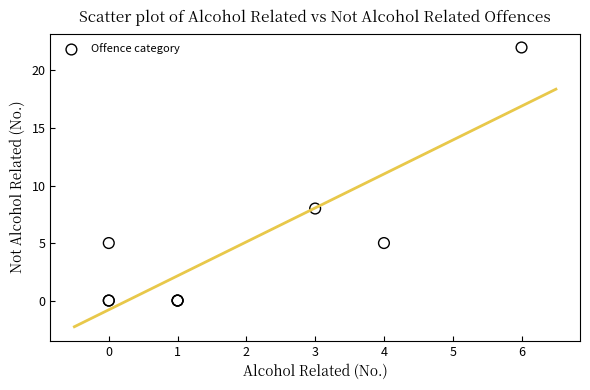

What Y value in the scatter plot is closest to 11?

8